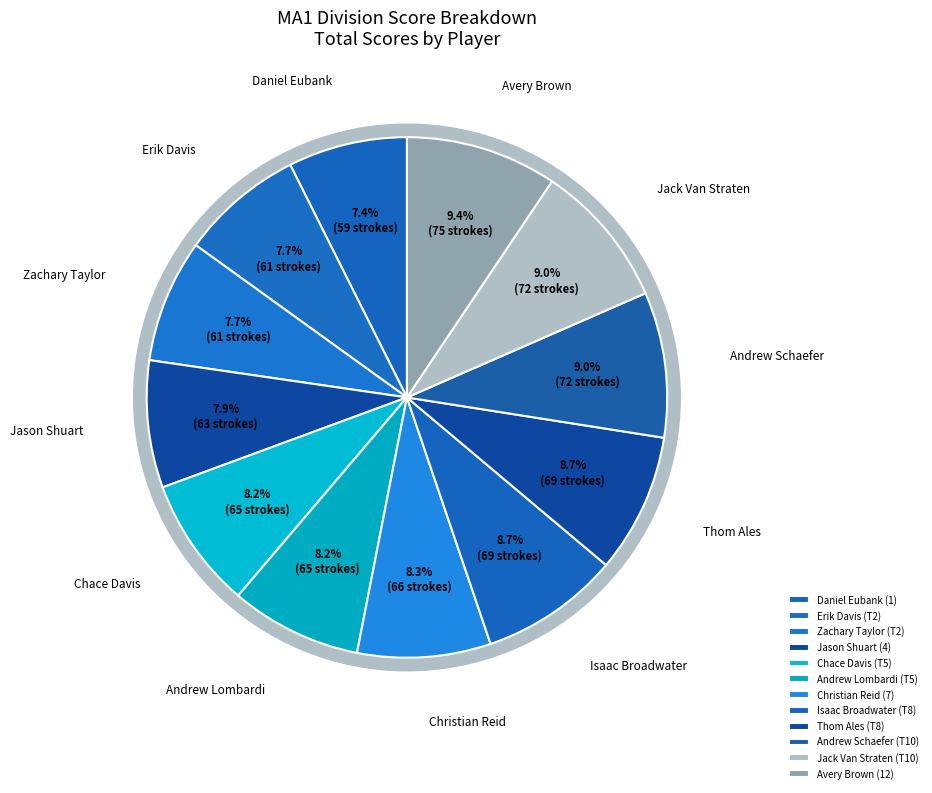

What percentage is the Erik Davis (T2) slice, to the nearest percent?

8%